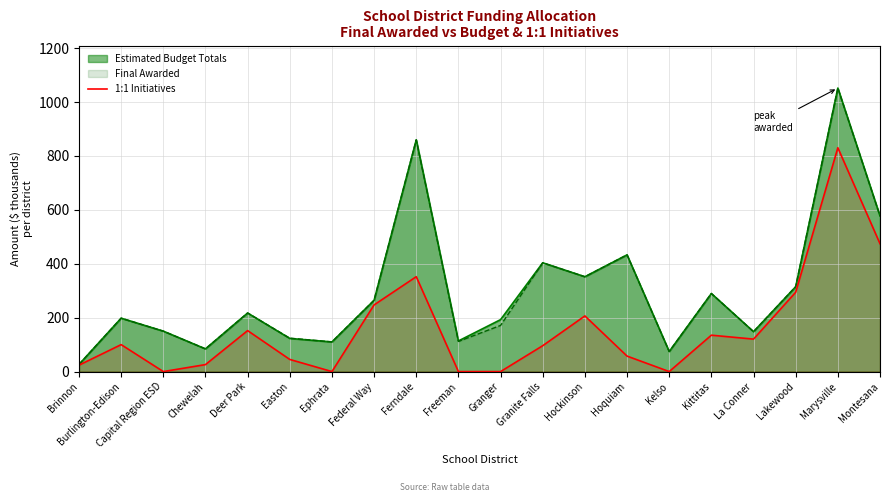

True or false: 1:1 Initiatives has a value of 344.8 at Hockinson.

False